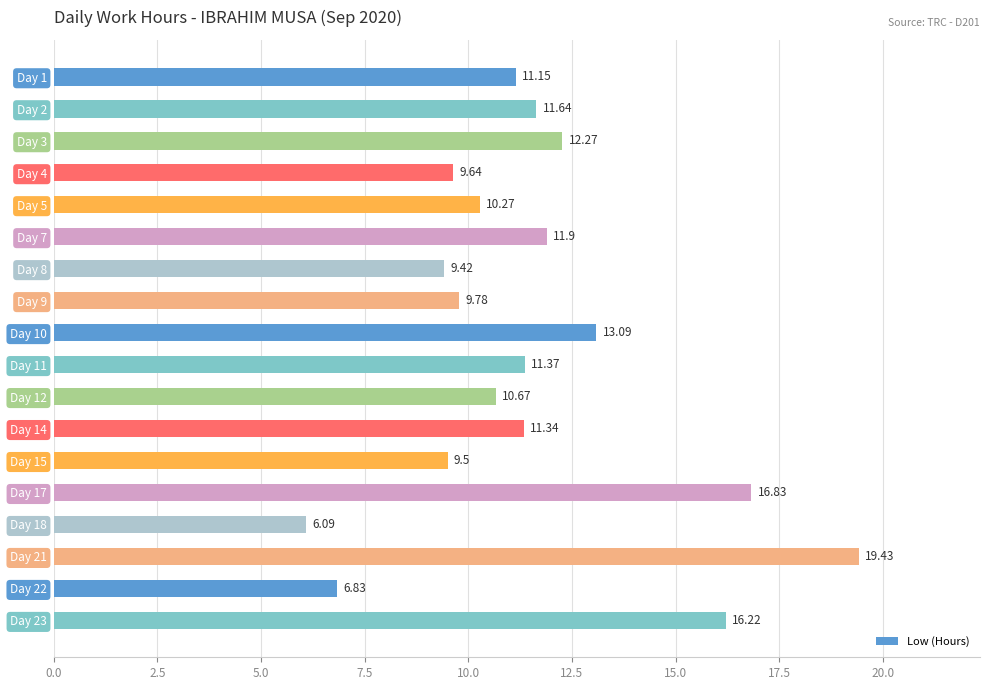

How many categories are shown in the chart?

18